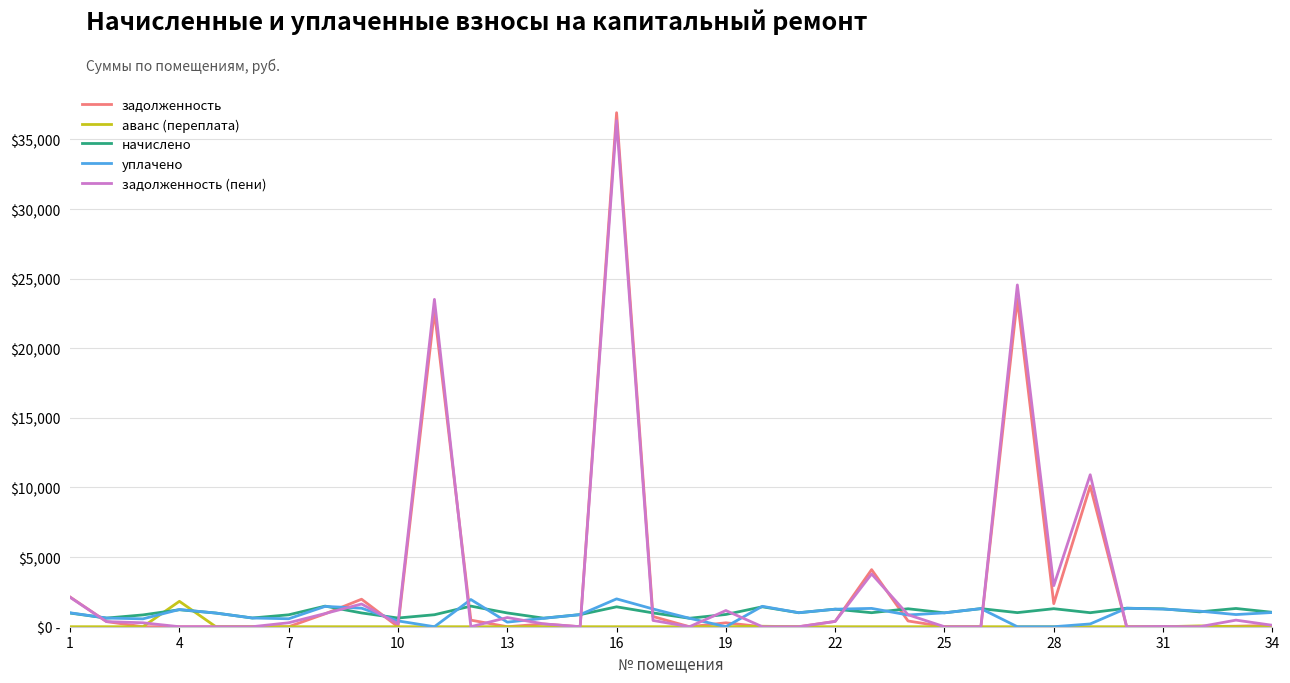

After their last crossing, which series has the higher values: задолженность or уплачено?

уплачено